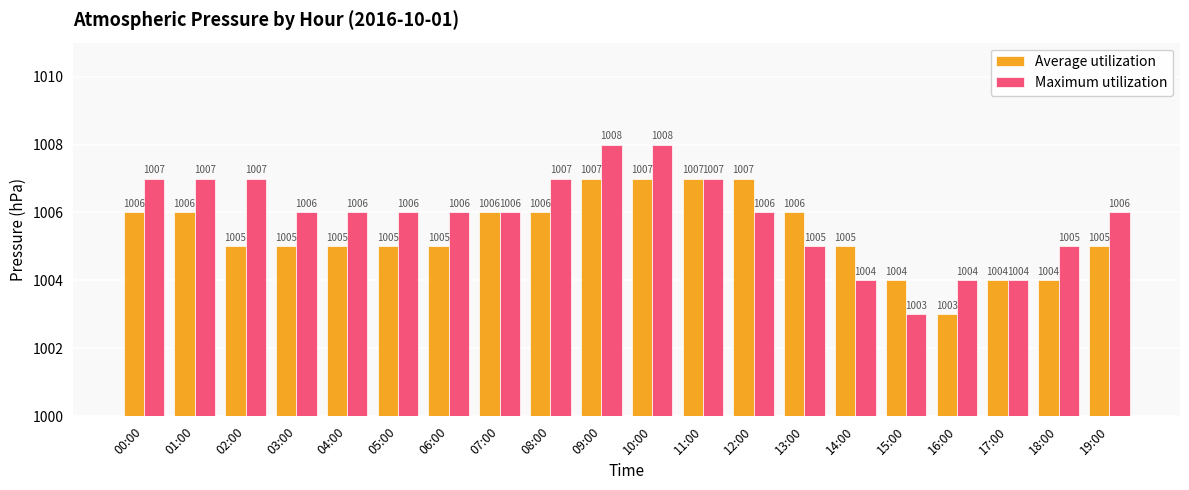

At 18:00, list the series in order from largest to smallest.

Maximum utilization, Average utilization